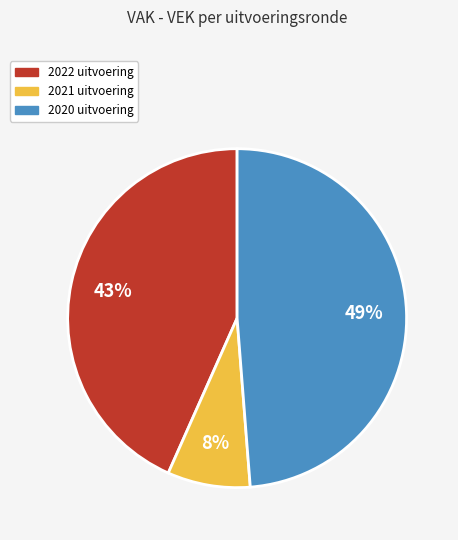

To the nearest percent, what percentage of the pie is 2021 uitvoering?

8%